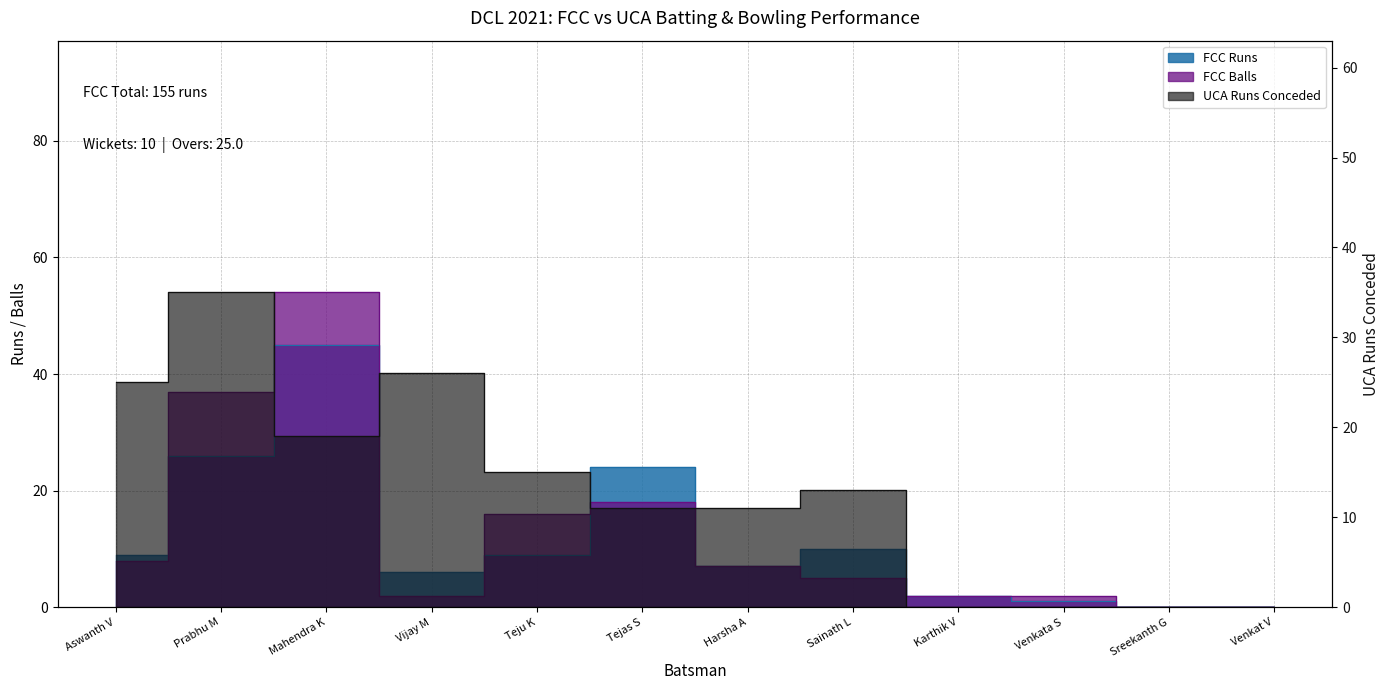

What position from the right is Aswanth V?

12